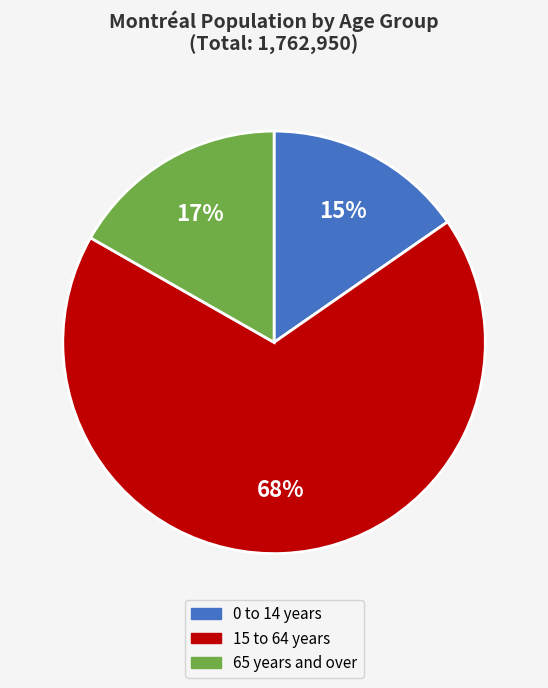

What is the smallest slice in the pie chart?

0 to 14 years